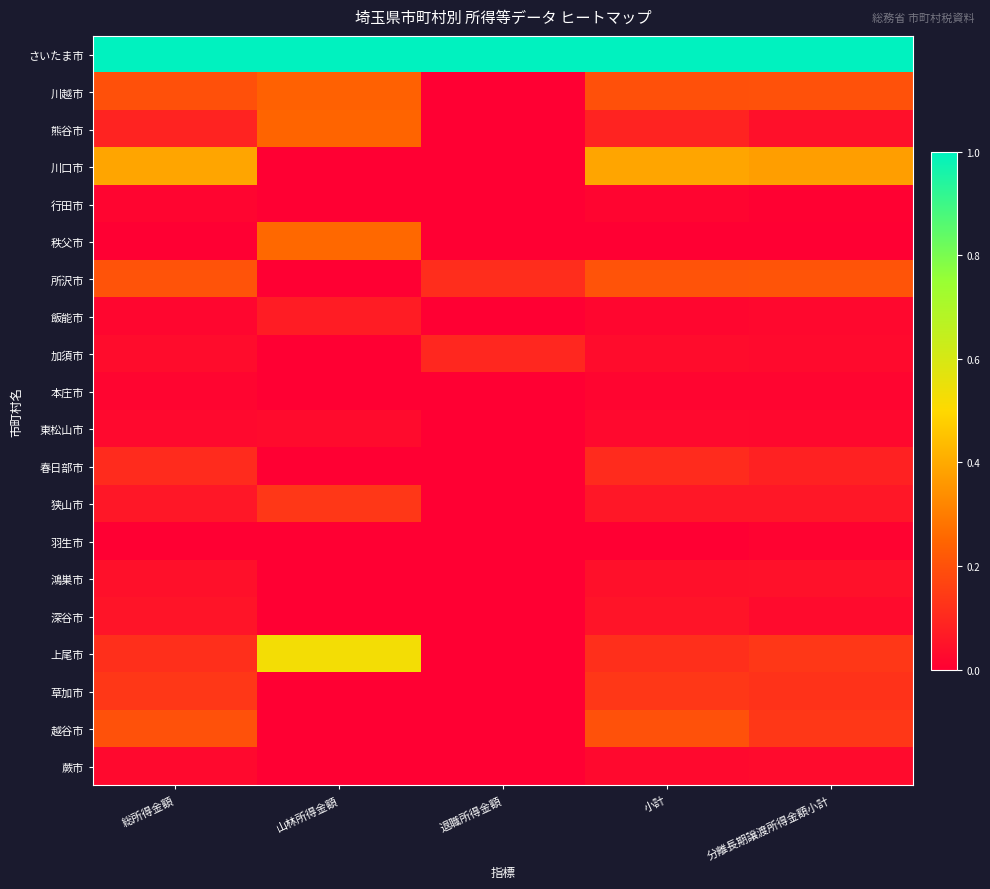

Which series has the widest spread of values?

上尾市